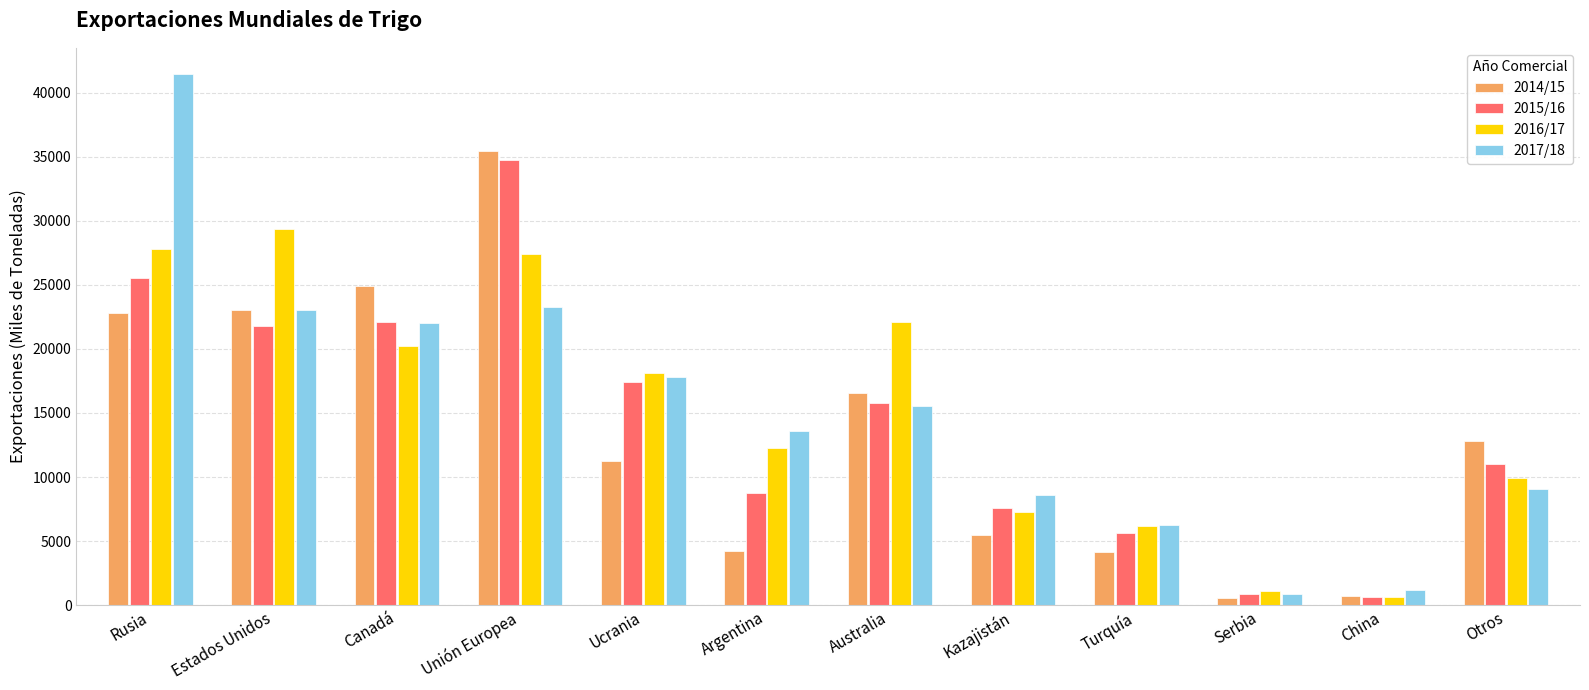

What is the label of the 1st bar from the left?

Rusia